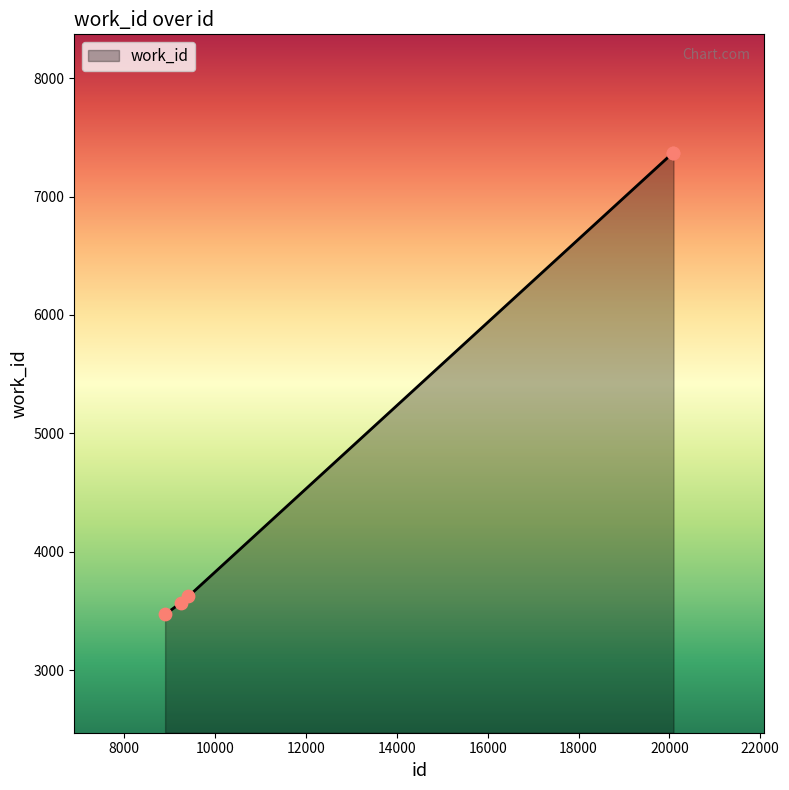

What is the smallest value displayed?

3471